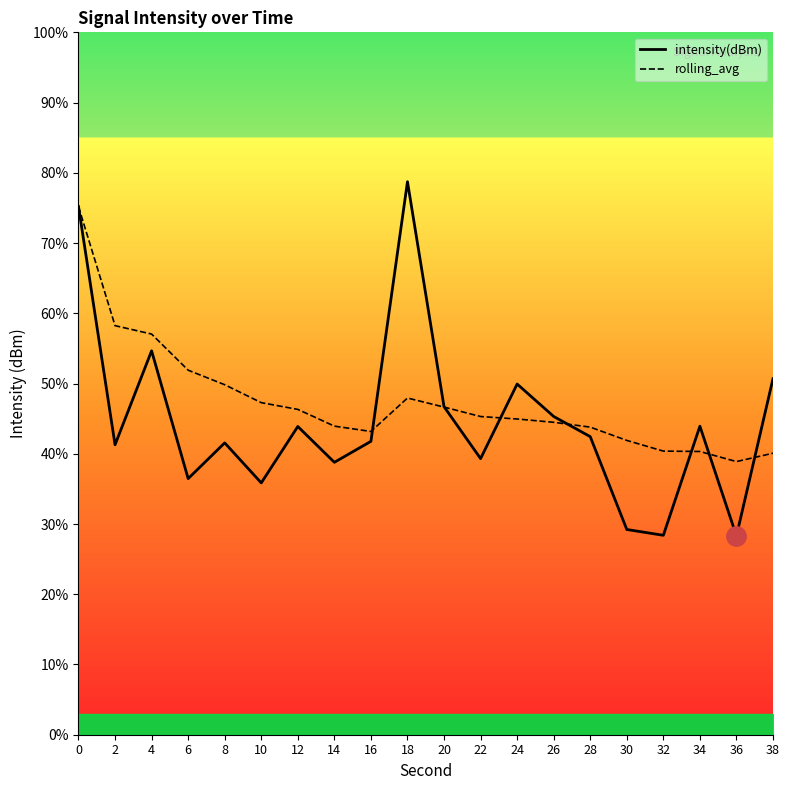

Does the chart have visible grid lines?

No